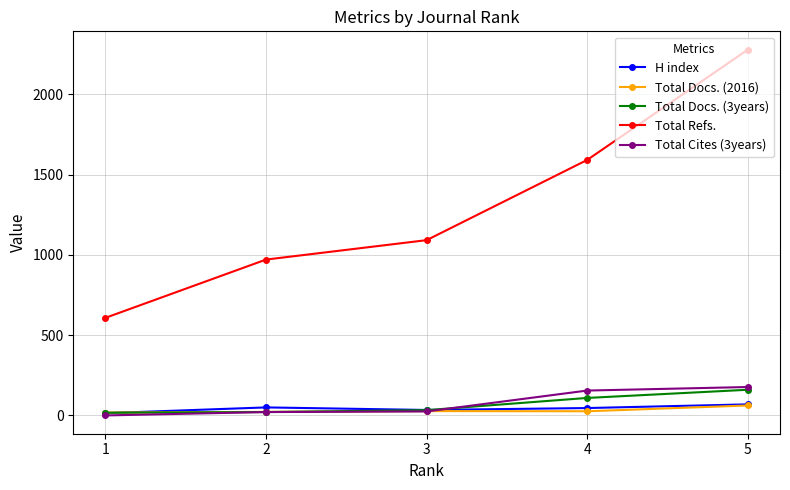

Between 5 and 1, which series saw the biggest shift?

Total Refs.